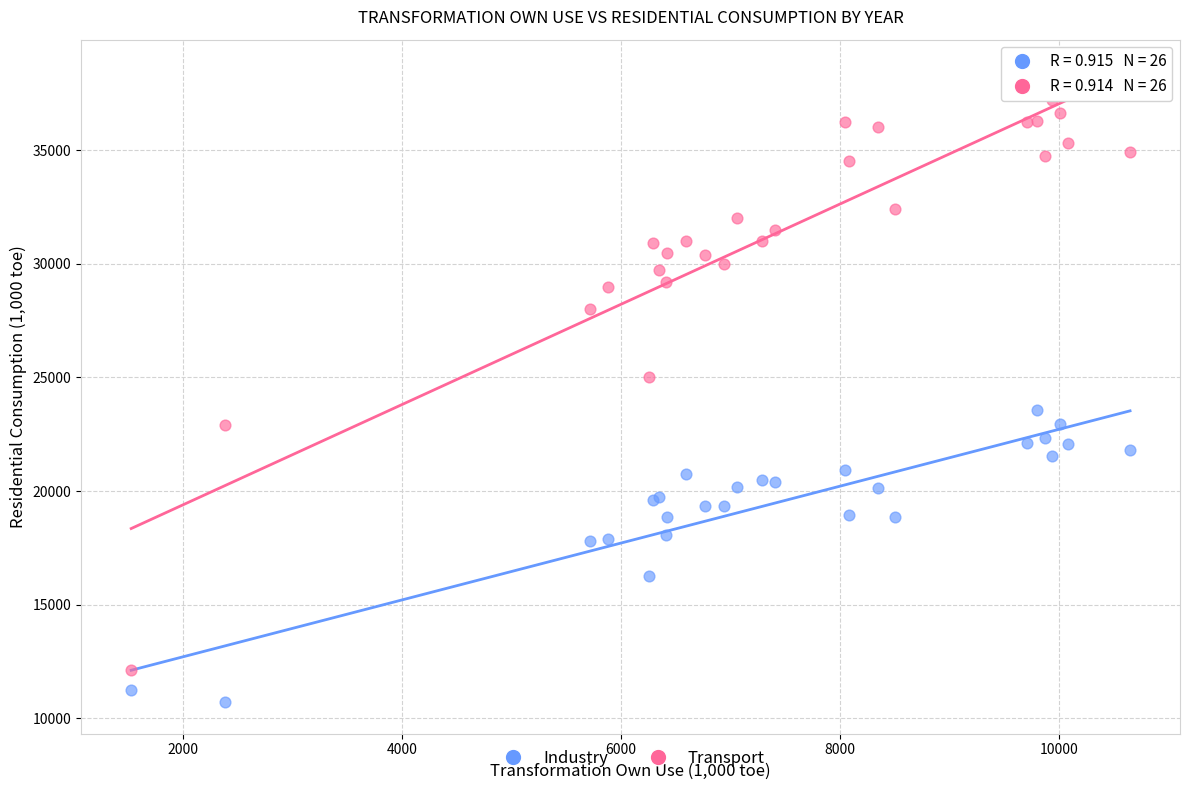

Across all series, what Y value is closest to 23952?

23559.9